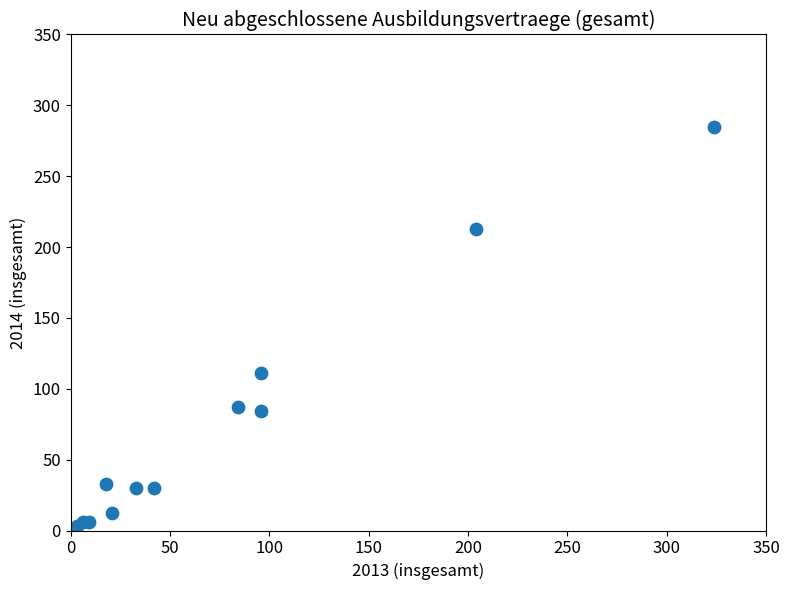

What Y value in the scatter plot is closest to 144?

111